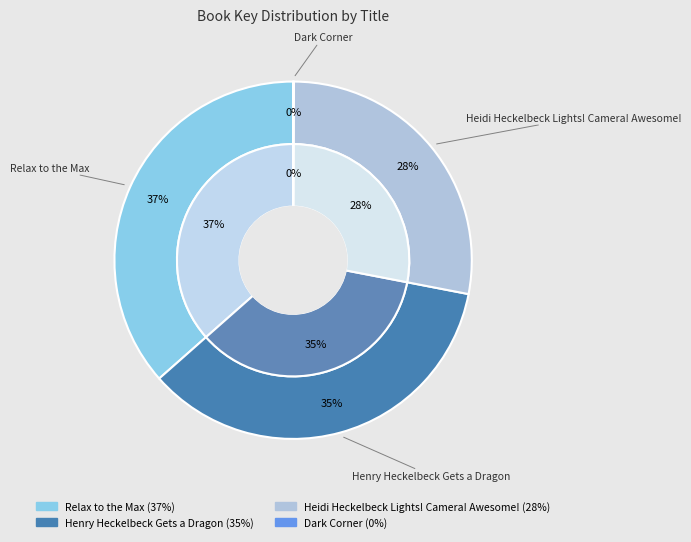

Between Dark Corner and Relax to the Max, which is larger?

Relax to the Max